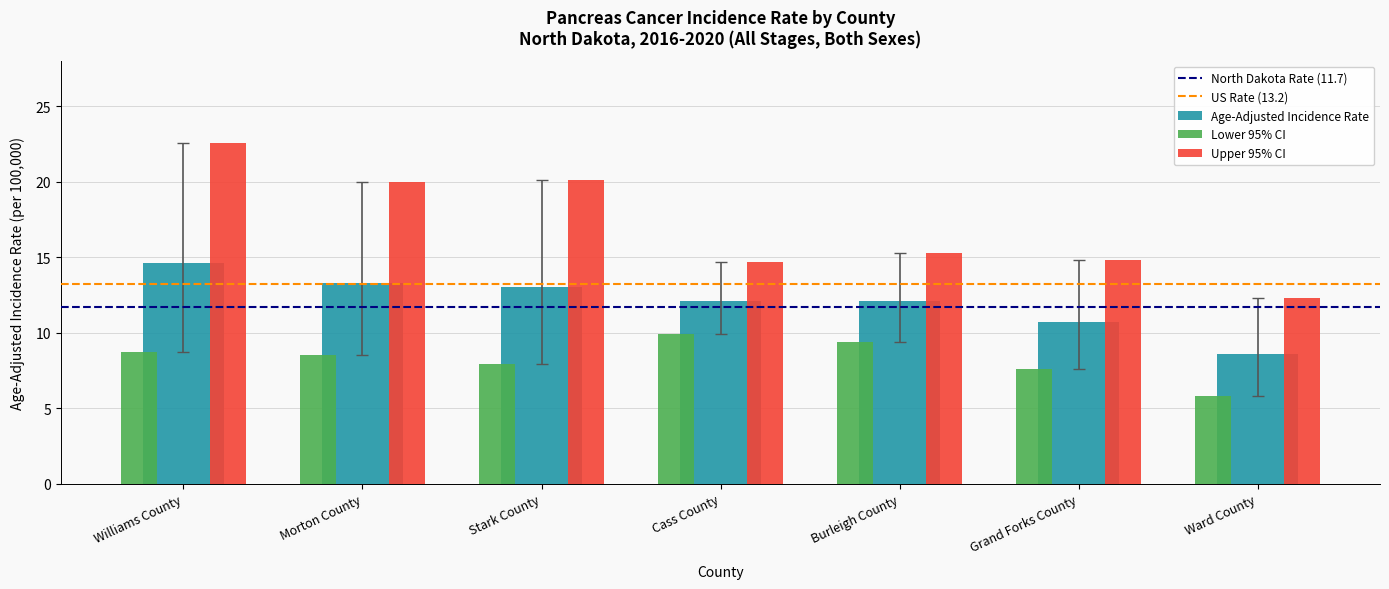

What is the spread (max minus min) of values at Stark County?

12.2